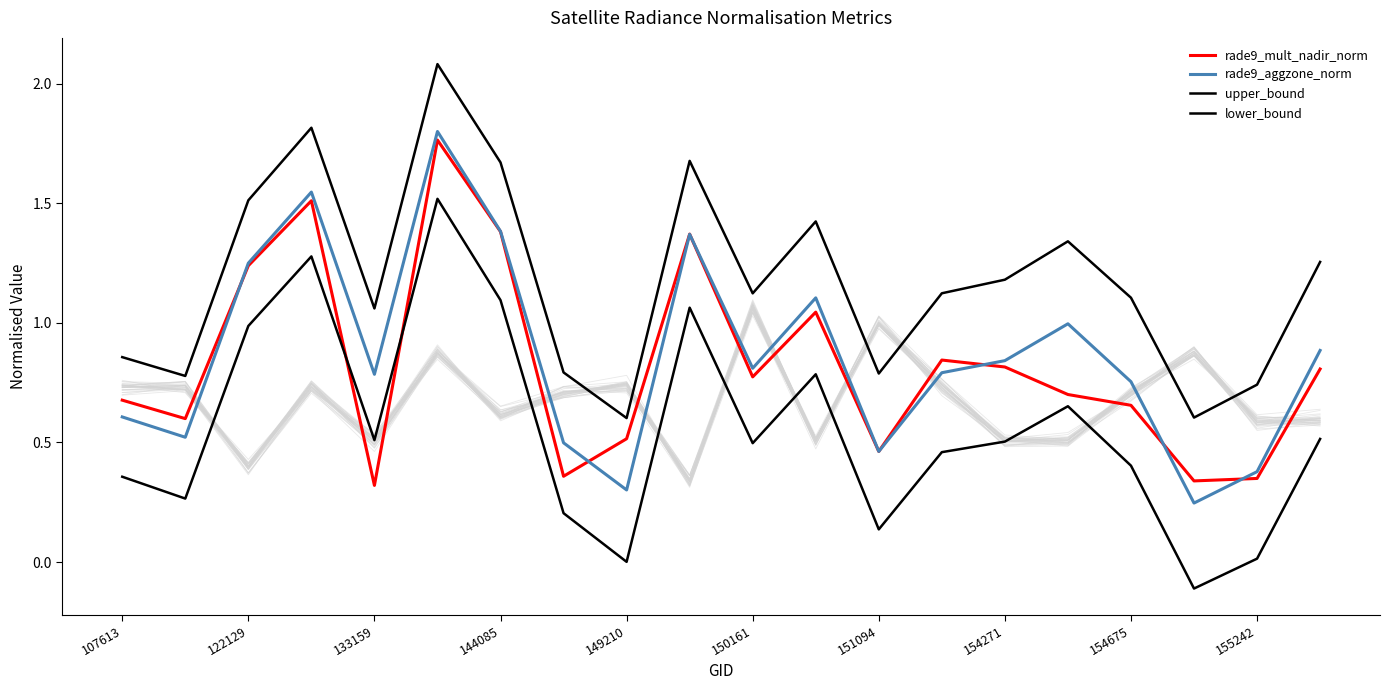

What is the average value of the upper_bound series?

1.2